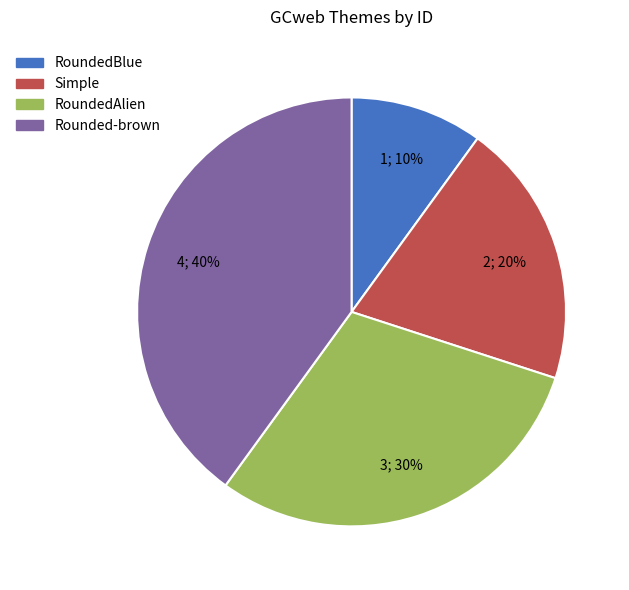

To the nearest percent, what is the difference between the Rounded-brown and RoundedBlue slice percentages?

30%